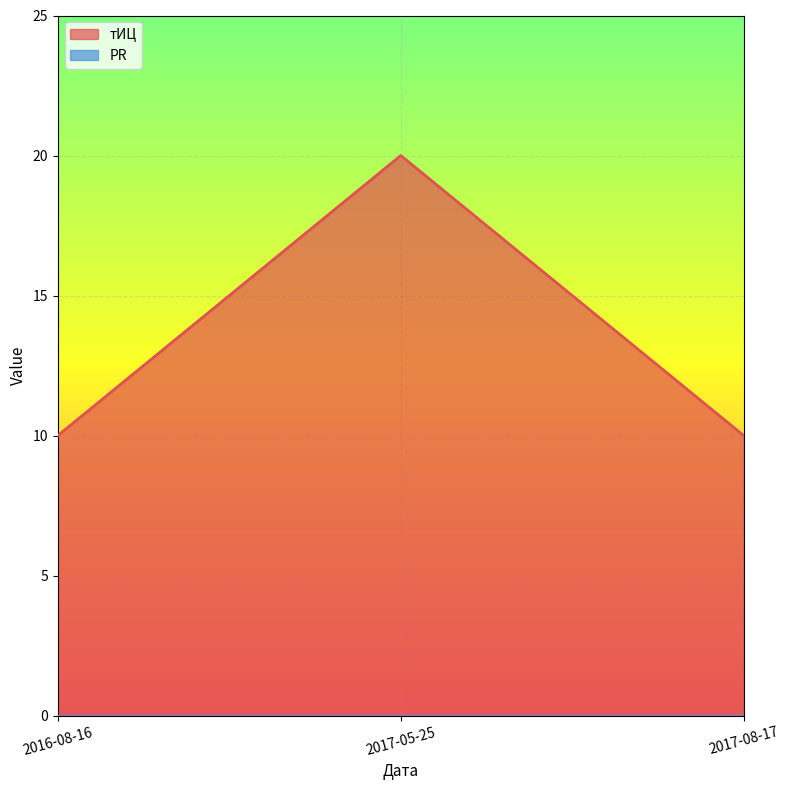

Is it true that the value at 2016-08-16 is 10?

True